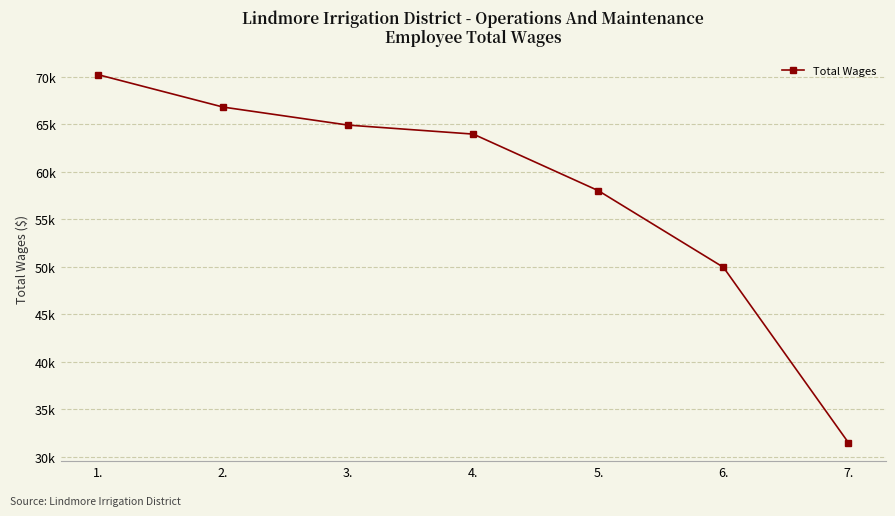

What is the difference between the values at 1. and 7.?

38742